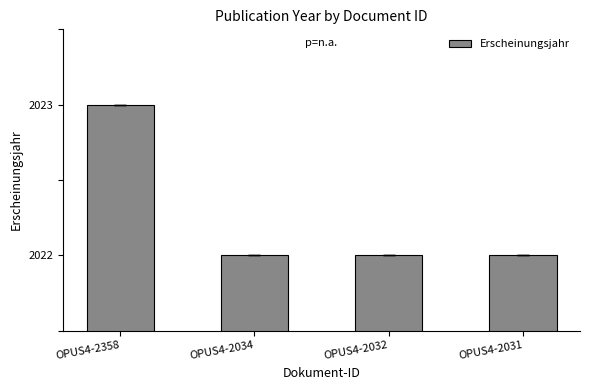

What is the value of the 3rd bar from the left?

2022